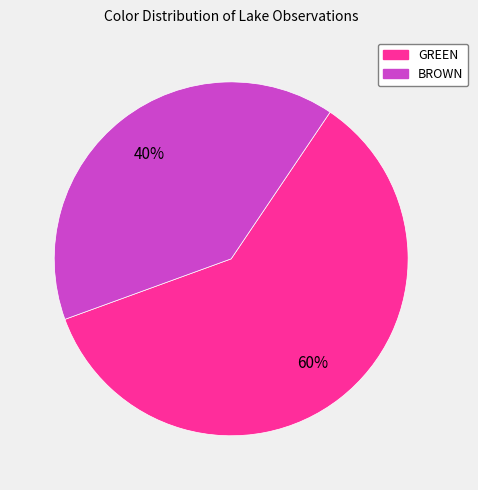

What is the largest slice in the pie chart?

GREEN